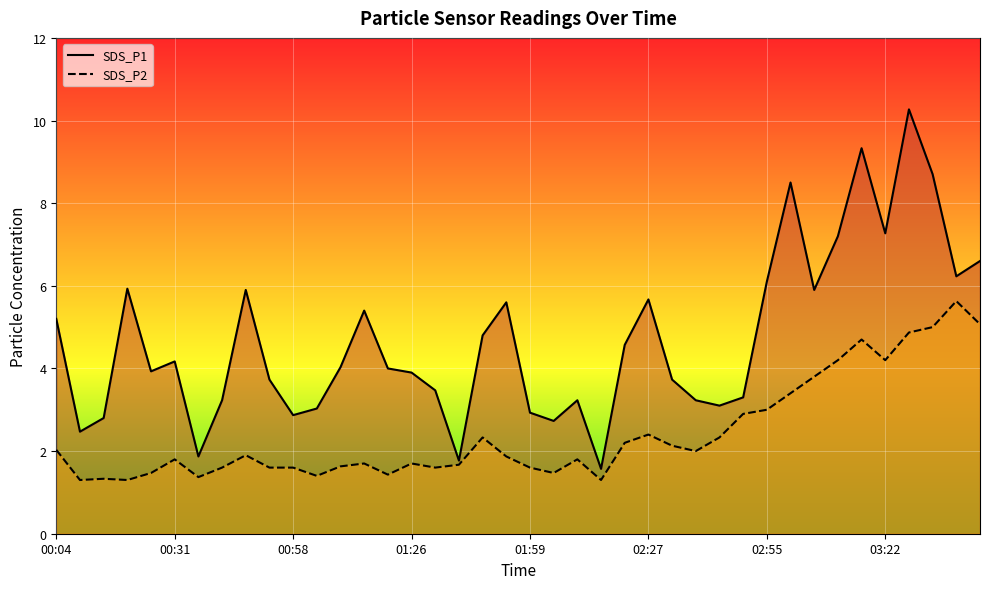

What is the average value of the SDS_P1 series?

4.7